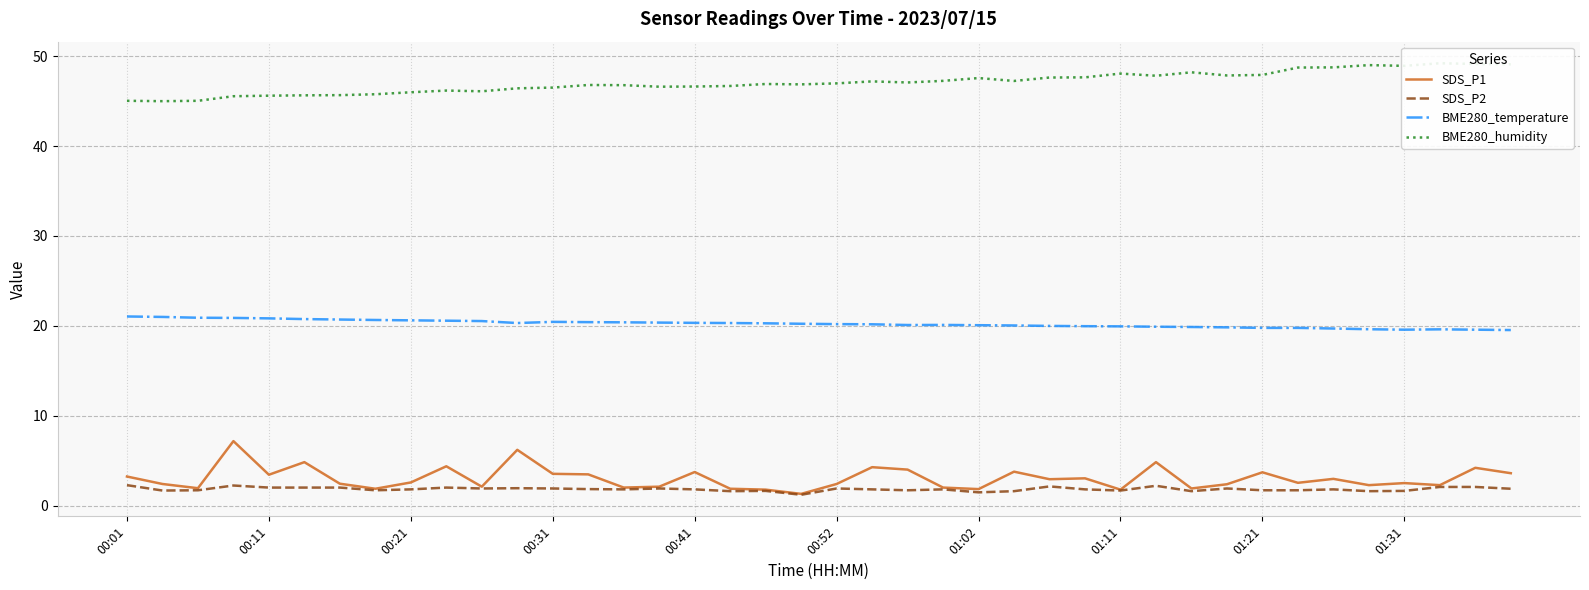

True or false: BME280_humidity and BME280_temperature intersect in this chart.

False